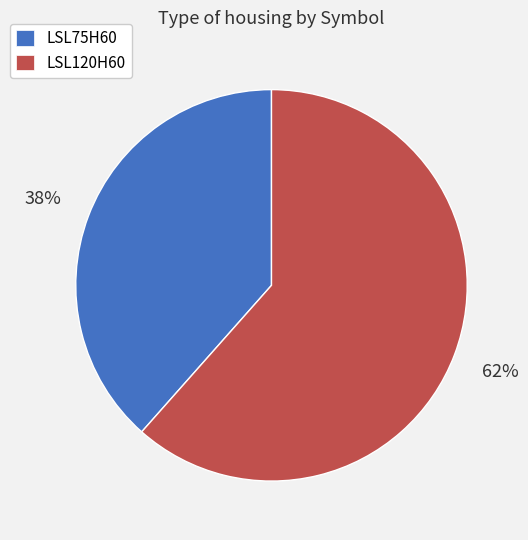

Rank the categories by value from highest to lowest.

LSL120H60, LSL75H60